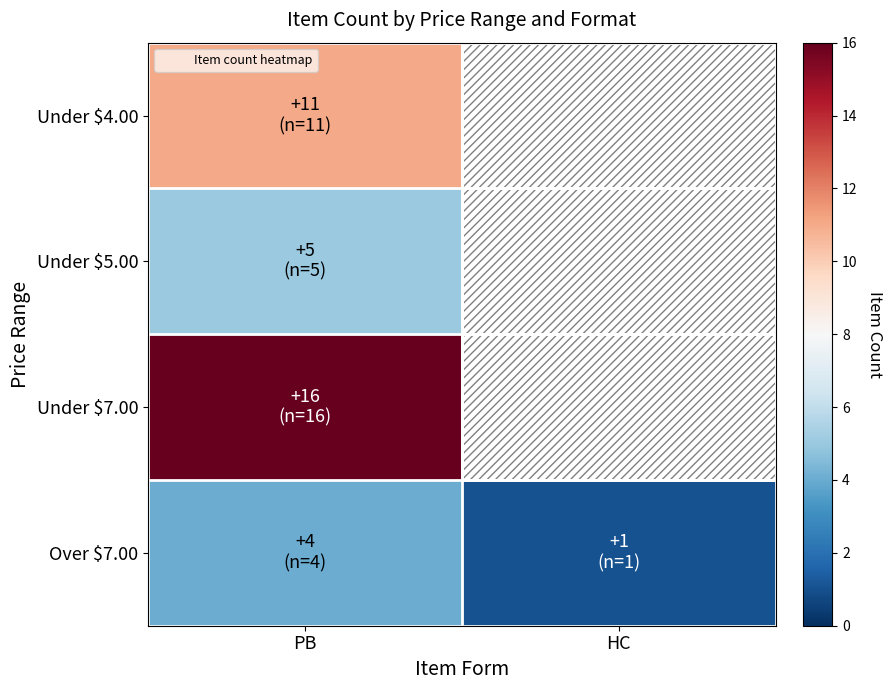

Between HC and PB, which is larger?

PB